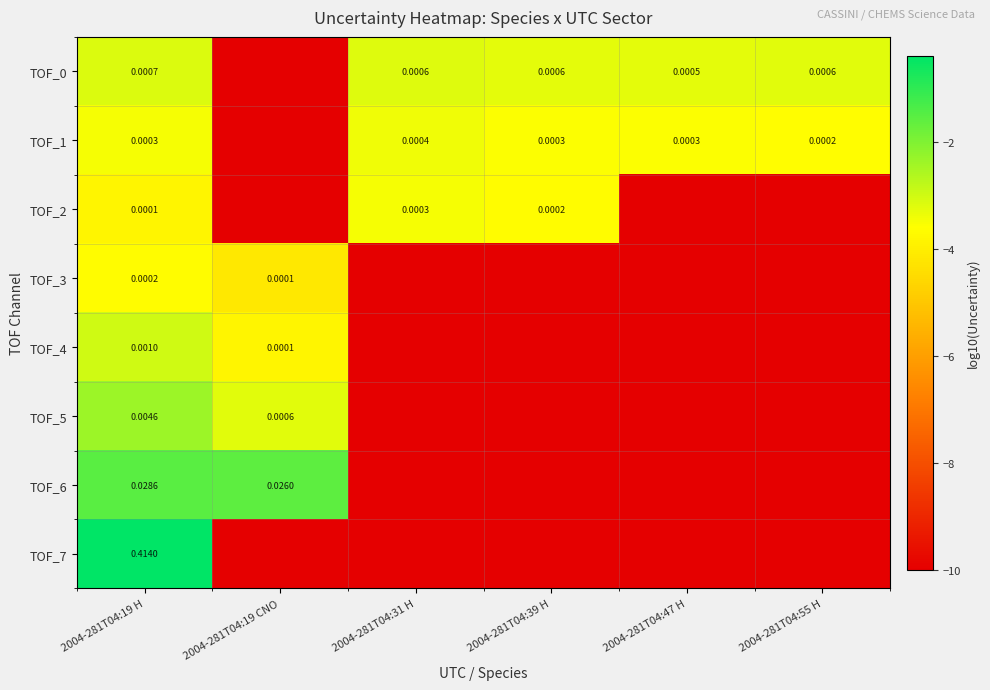

Which series changed the most between 2004-281T04:19 H and 2004-281T04:31 H?

TOF_7